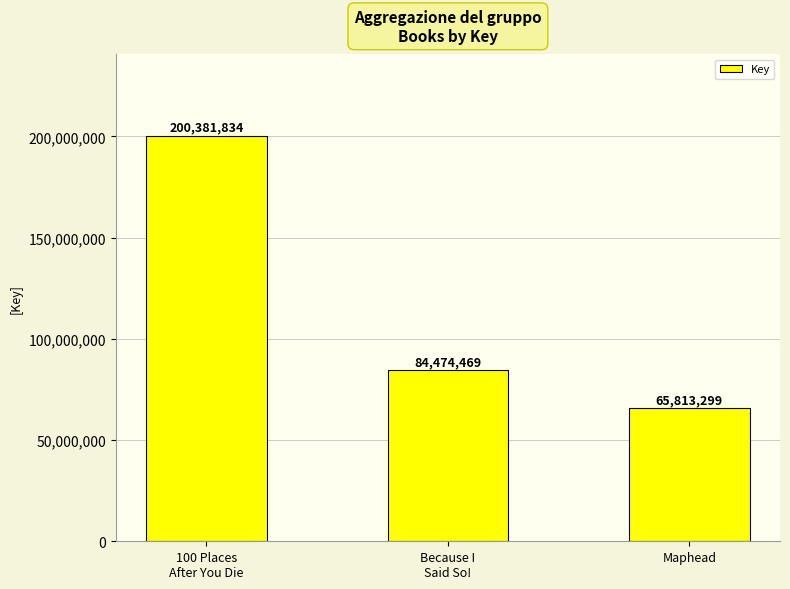

The chart shows a value of 306683866 at 100 Places
After You Die. True or false?

False